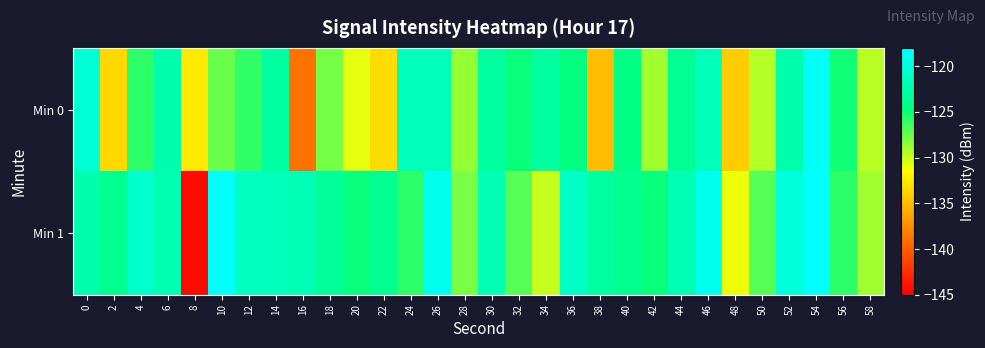

At which category is the sum across all series the highest?

54